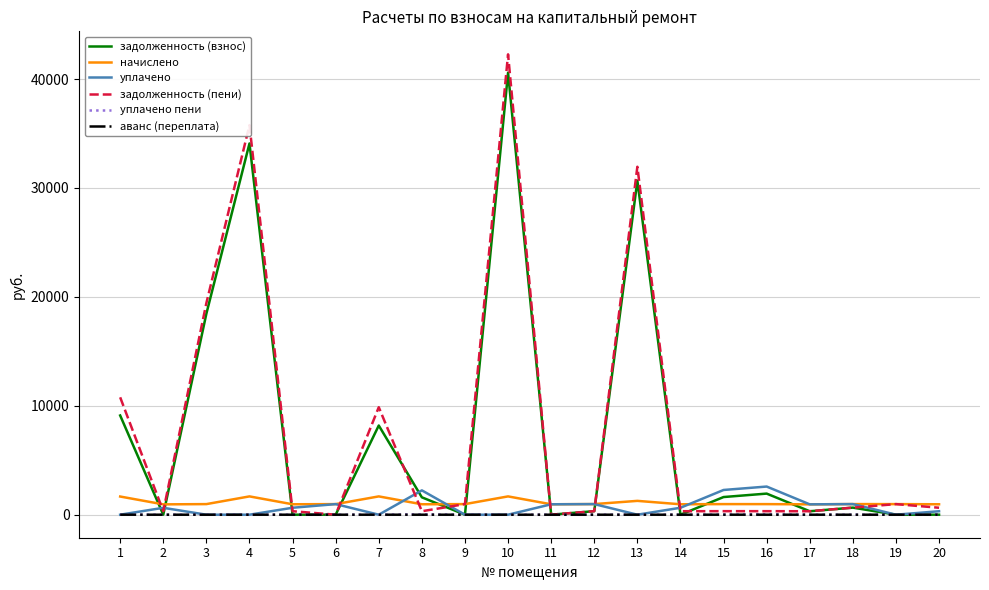

How many lines are shown in the chart?

6